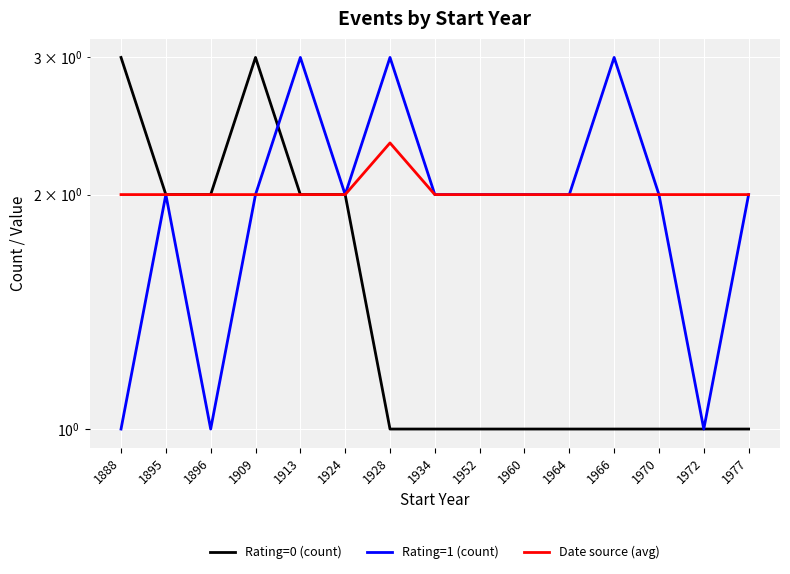

True or false: Date source (avg) and Rating=0 (count) cross at least once.

False